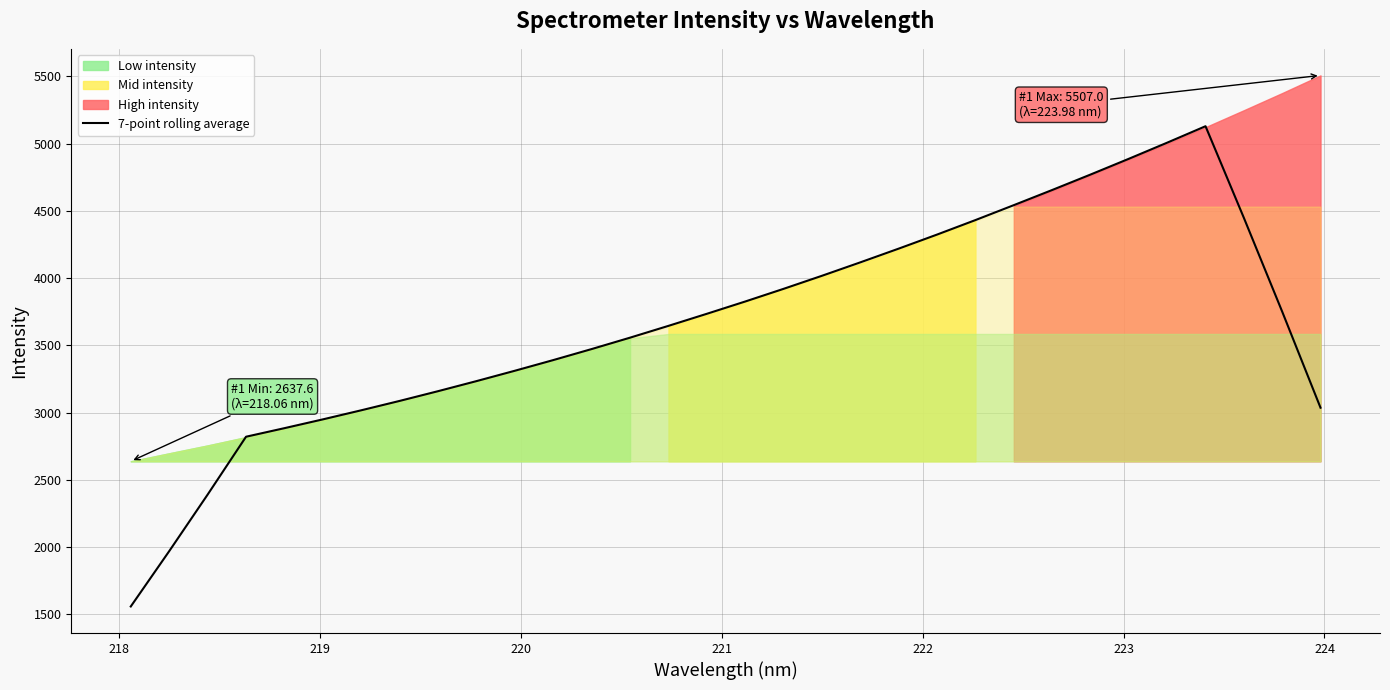

What is the minimum value shown in the chart?

1558.2